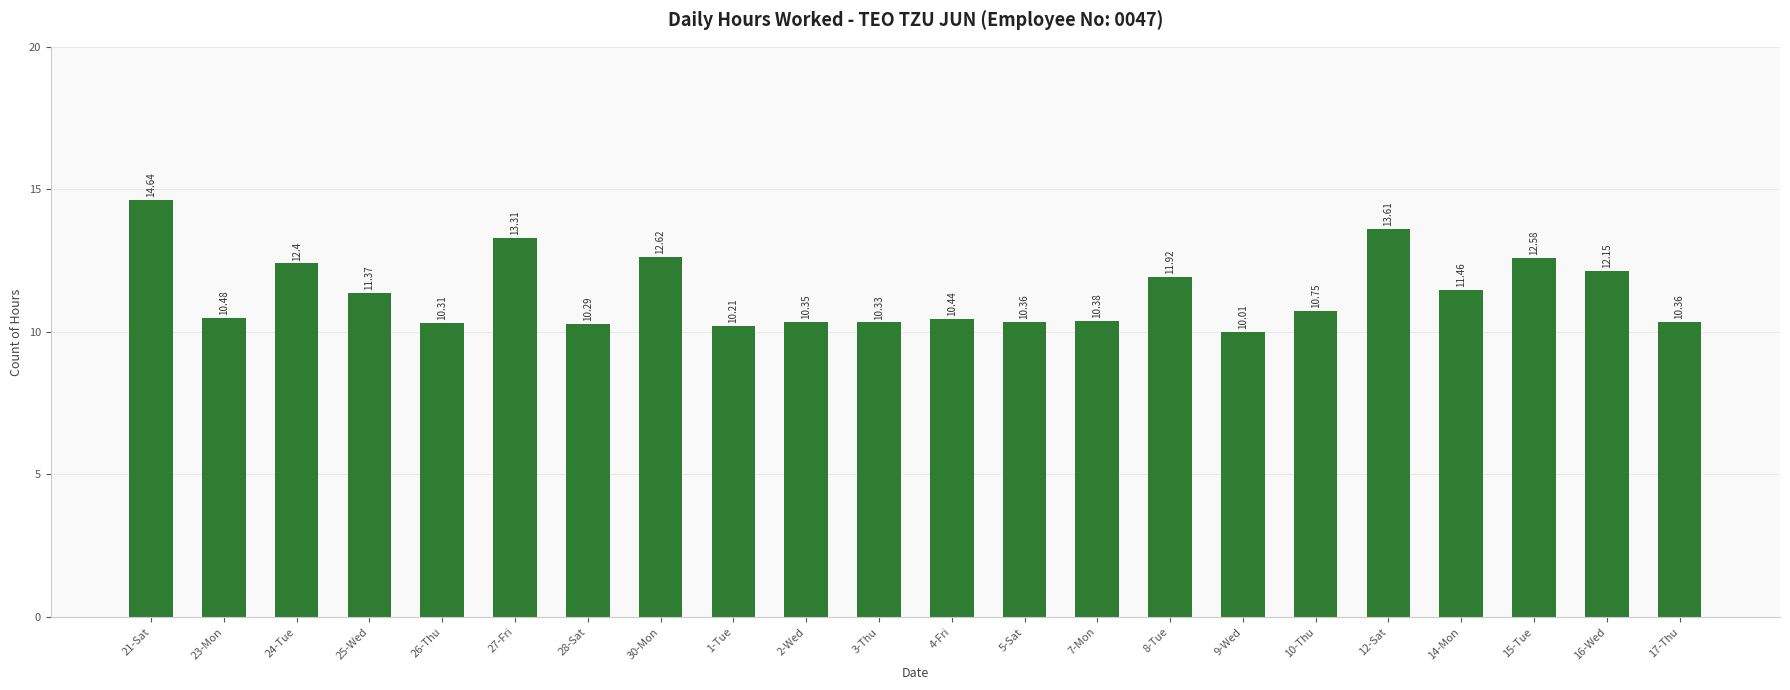

Which has a higher value, 28-Sat or 23-Mon?

23-Mon